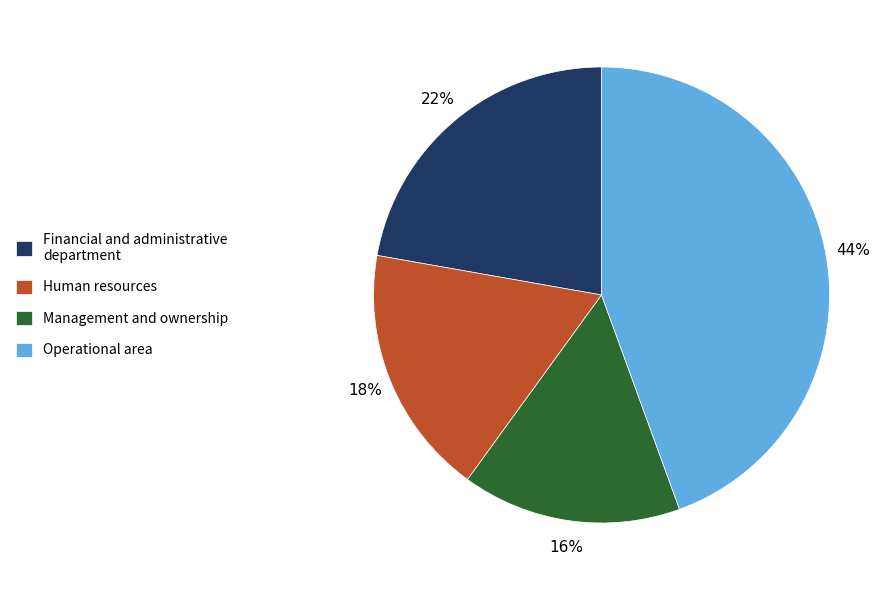

What is the smallest slice in the pie chart?

Management and ownership